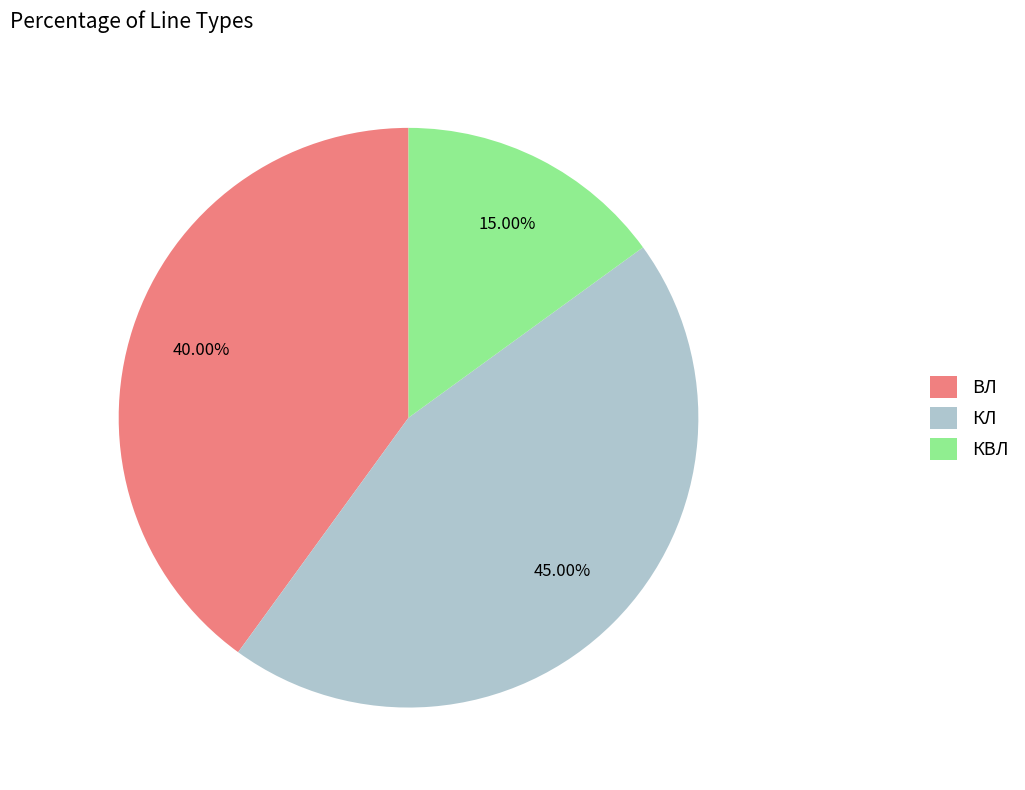

How many slices are in this pie chart?

3